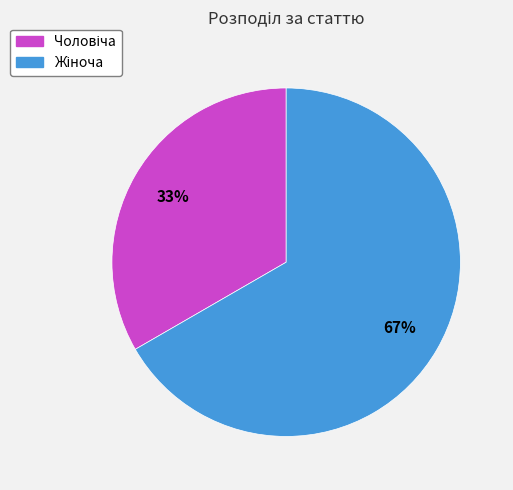

Does any single category account for the majority?

Yes